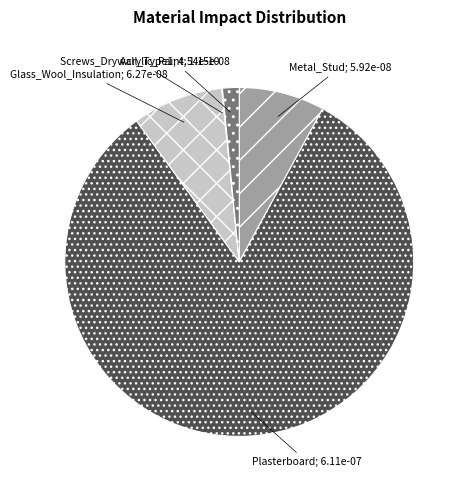

Is there any slice that represents more than half of the pie?

Yes